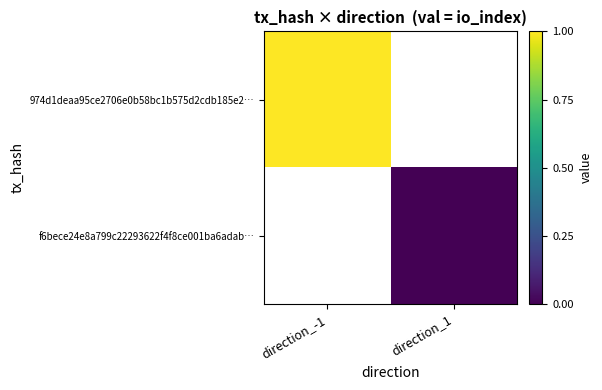

Which label corresponds to the smallest value in the chart?

direction_1